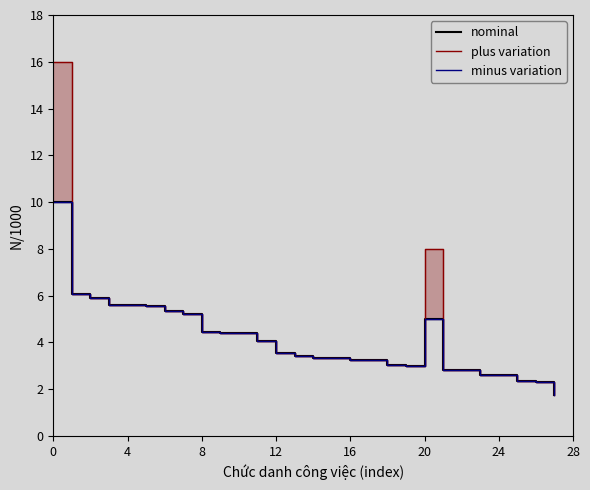

The value of nominal at 9 is 1.3. True or false?

False